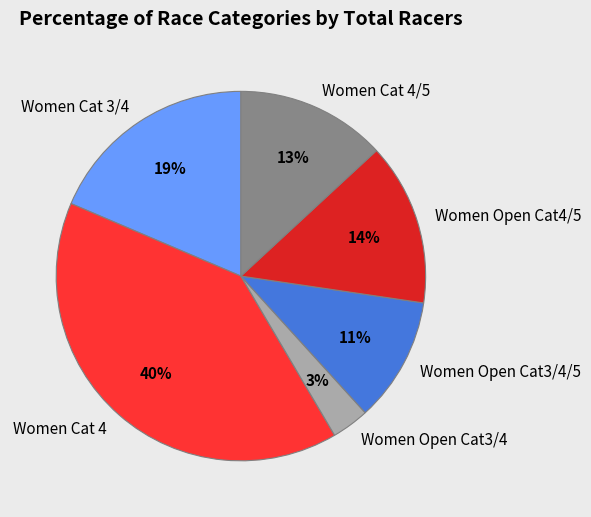

How many segments does this pie chart have?

6